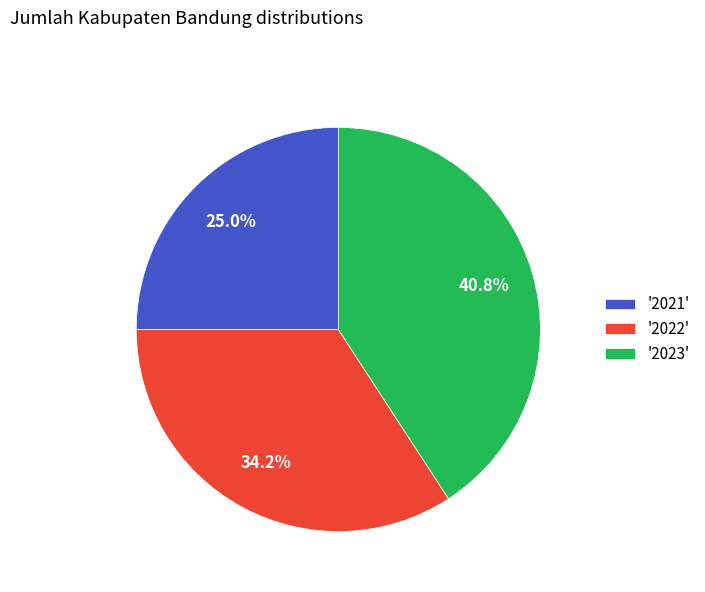

How many slices are in this pie chart?

3